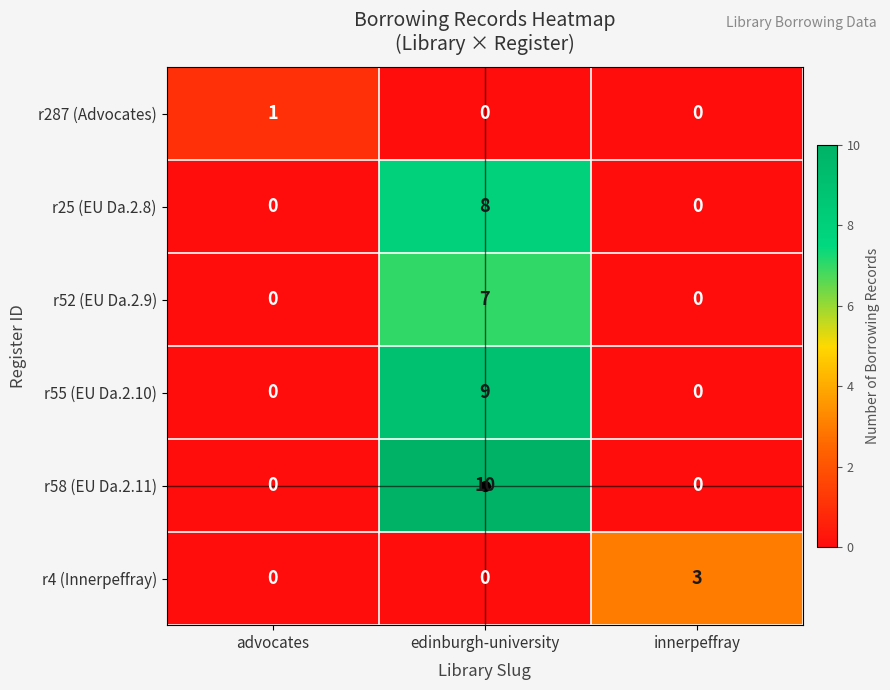

Which series has the largest range (max minus min)?

r58 (EU Da.2.11)